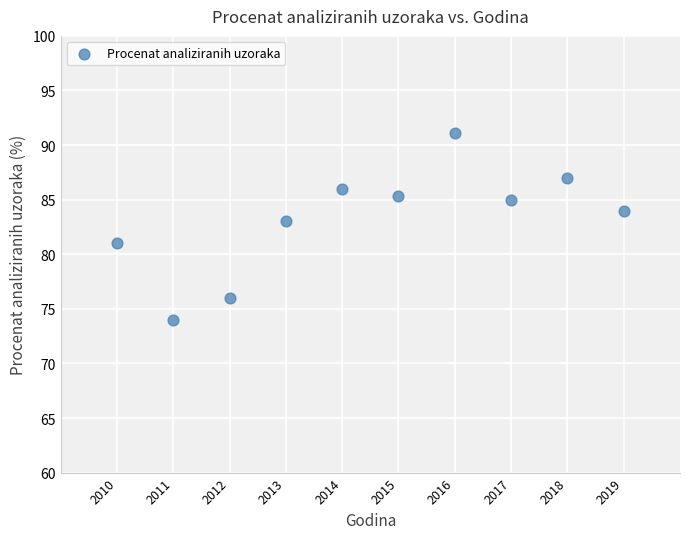

What is the average X value?

2014.5